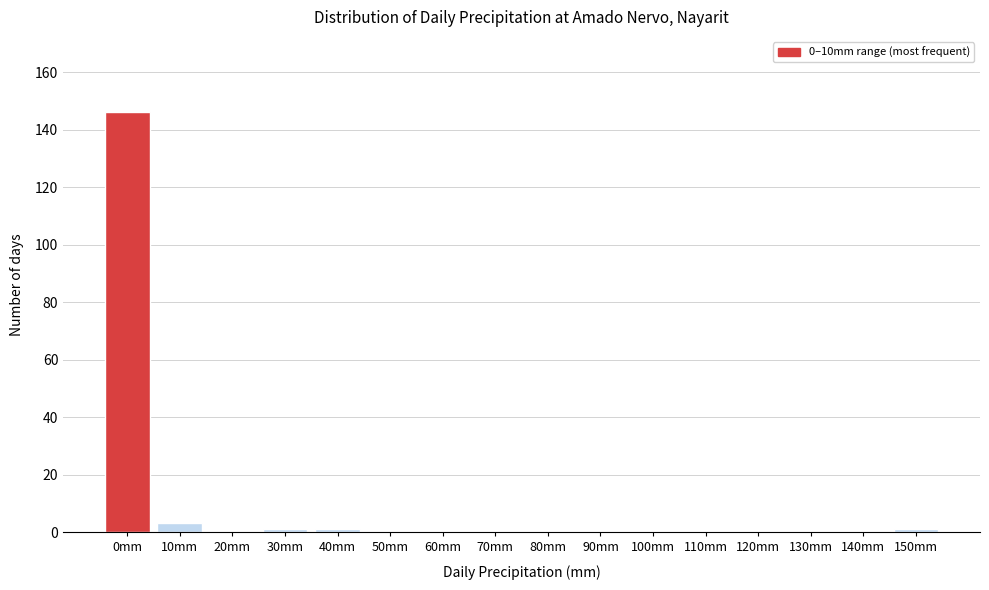

Reading left to right, extract all data points from this chart.

0mm=146	10mm=3	20mm=0	30mm=1	40mm=1	50mm=0	60mm=0	70mm=0	80mm=0	90mm=0	100mm=0	110mm=0	120mm=0	130mm=0	140mm=0	150mm=1